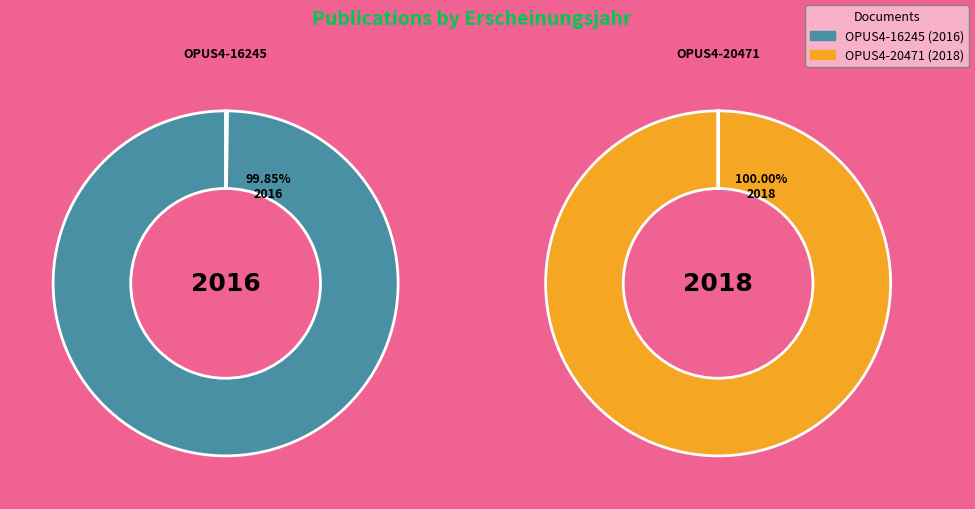

Which category has the biggest portion of the pie?

OPUS4-20471